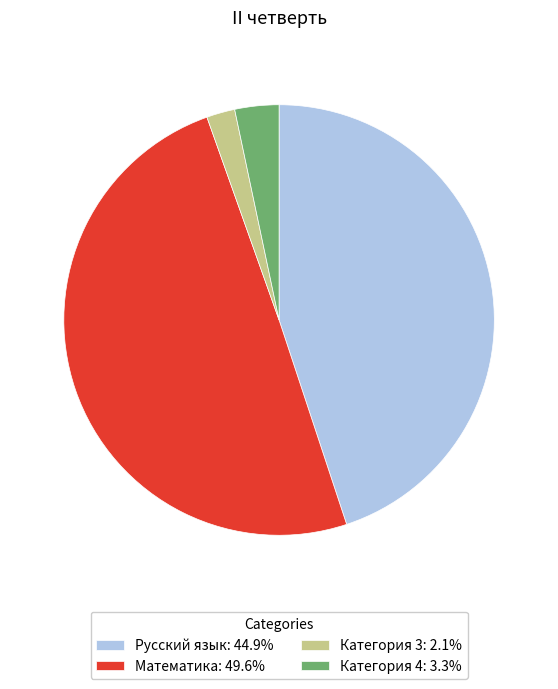

Combined, do Математика: 49.6% and Русский язык: 44.9% account for over 50%?

Yes